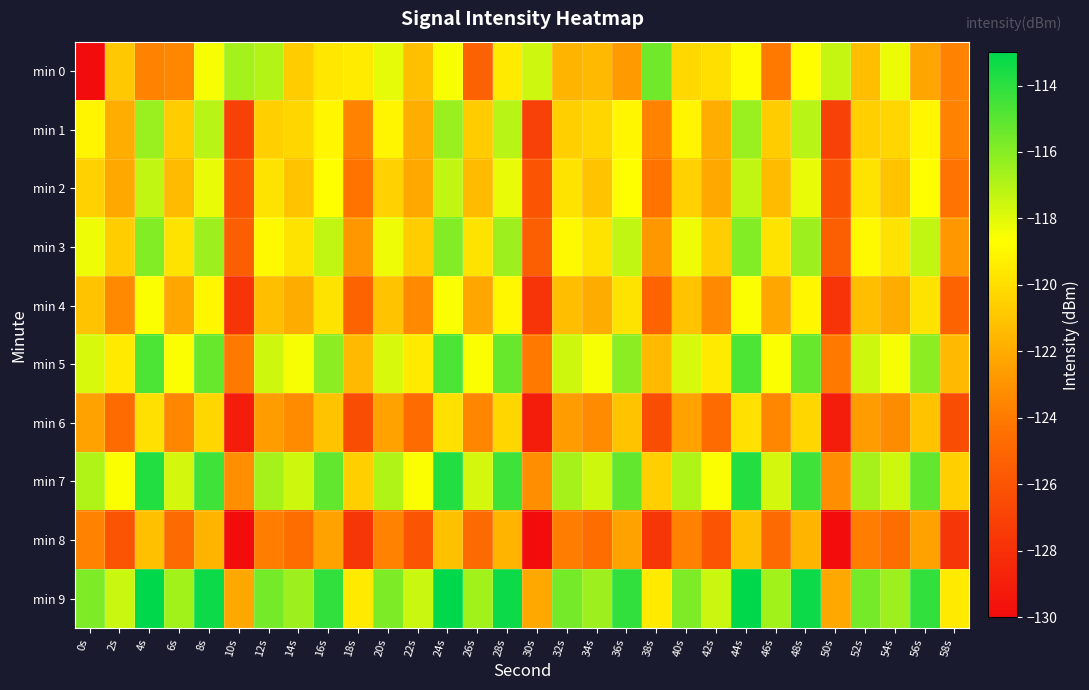

List the series in order of their peak value, highest first.

min 9, min 7, min 5, min 0, min 3, min 1, min 2, min 4, min 6, min 8